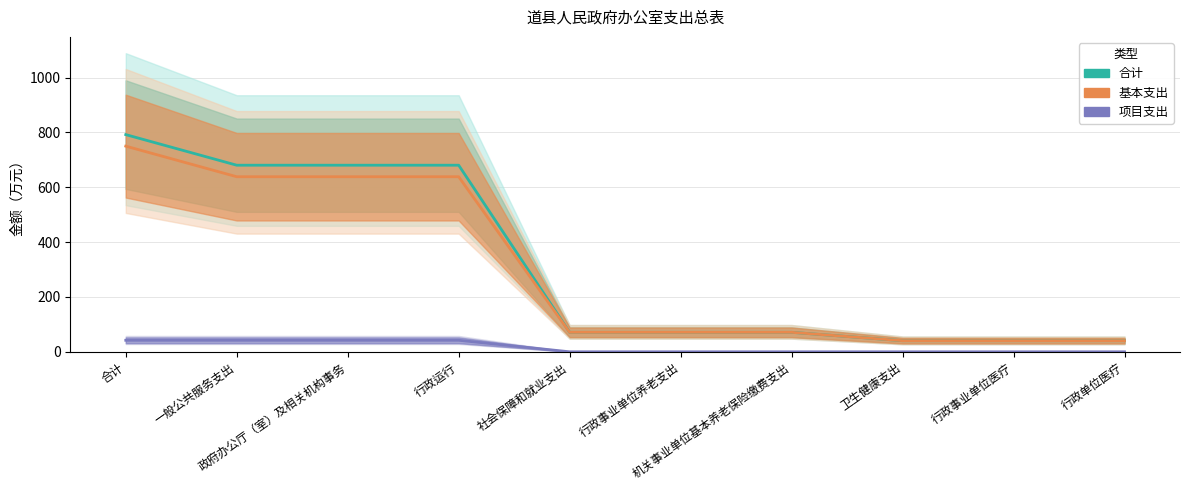

Rank the categories by 合计 value from highest to lowest.

合计, 一般公共服务支出, 政府办公厅（室）及相关机构事务, 行政运行, 社会保障和就业支出, 行政事业单位养老支出, 机关事业单位基本养老保险缴费支出, 卫生健康支出, 行政事业单位医疗, 行政单位医疗